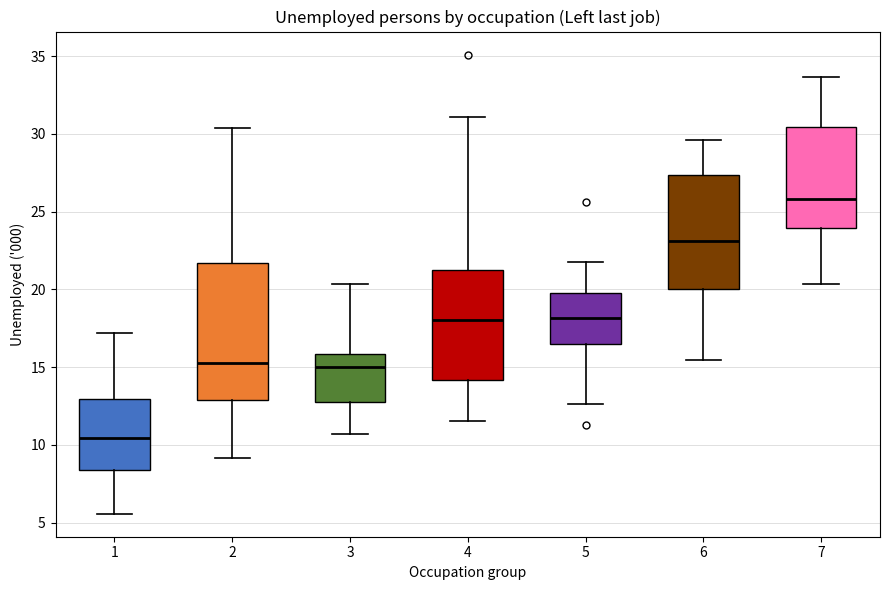

Reading left to right, transcribe this box plot: for each box, give where its median line is, the range the box spans, and where its two whiskers end, as read against the y-axis. The values are not printed on the chart, so give them approximately, as read against the axis.

1: median 10.5, box 8.5 to 13.0, whiskers 5.5 to 17.0
2: median 15.0, box 13.0 to 21.5, whiskers 9.0 to 30.5
3: median 15.0, box 13.0 to 16.0, whiskers 10.5 to 20.5
4: median 18.0, box 14.0 to 21.0, whiskers 11.5 to 31.0
5: median 18.0, box 16.5 to 20.0, whiskers 12.5 to 21.5
6: median 23.0, box 20.0 to 27.5, whiskers 15.5 to 29.5
7: median 26.0, box 24.0 to 30.5, whiskers 20.5 to 33.5